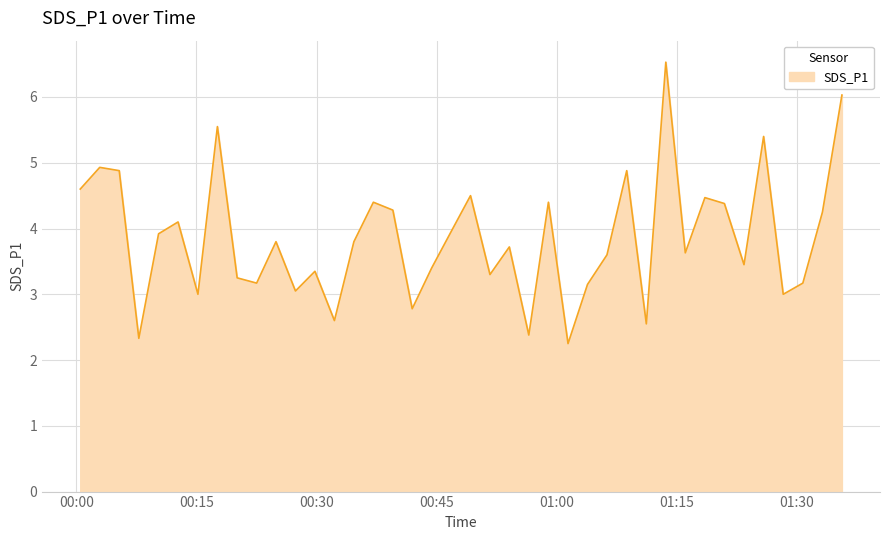

What is the difference between the maximum and minimum values?

4.3